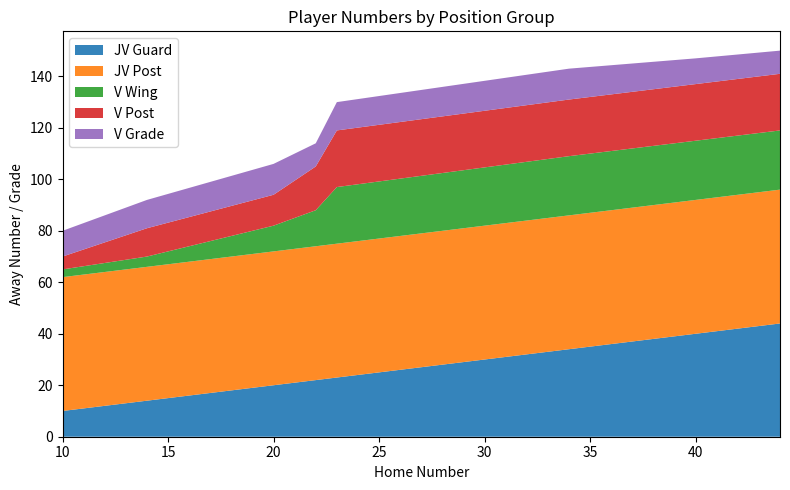

Reading right to left, what are all the values shown in this chart?

JV Guard: 44=44	40=40	34=34	23=23	22=22	20=20	14=14	10=10
JV Post: 44=52	40=52	34=52	23=52	22=52	20=52	14=52	10=52
V Wing: 44=23	40=23	34=23	23=22	22=14	20=10	14=4	10=3
V Post: 44=22	40=22	34=22	23=22	22=17	20=12	14=11	10=5
V Grade: 44=9	40=10	34=12	23=11	22=9	20=12	14=11	10=10